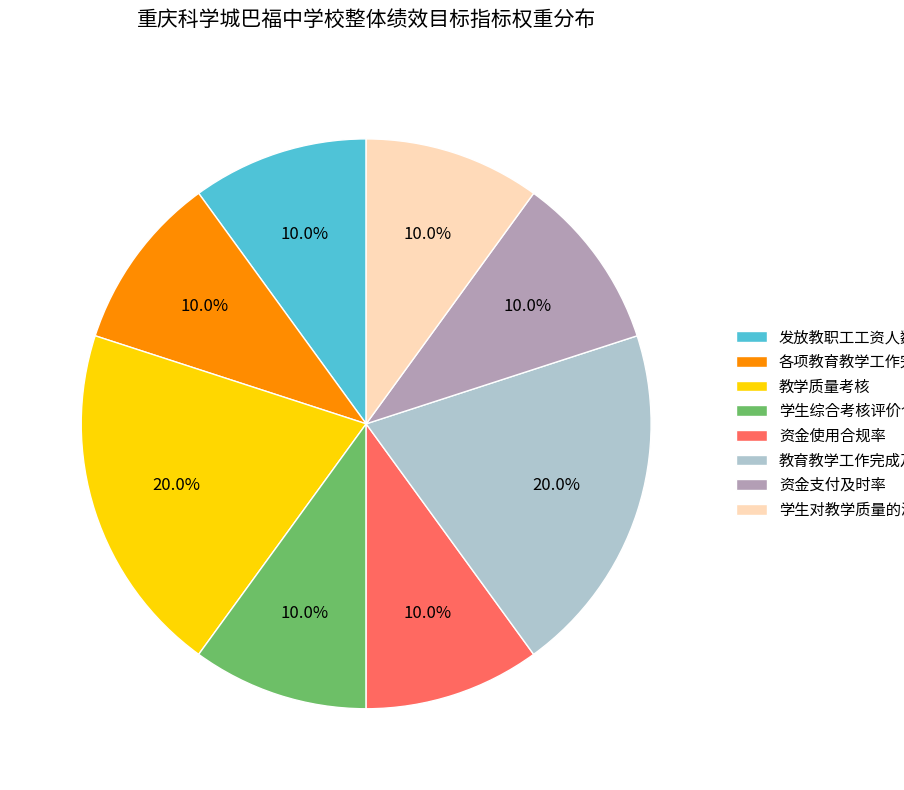

Approximately how many times larger is the value at 资金使用合规率 compared to 教育教学工作完成及时率率?

0.5